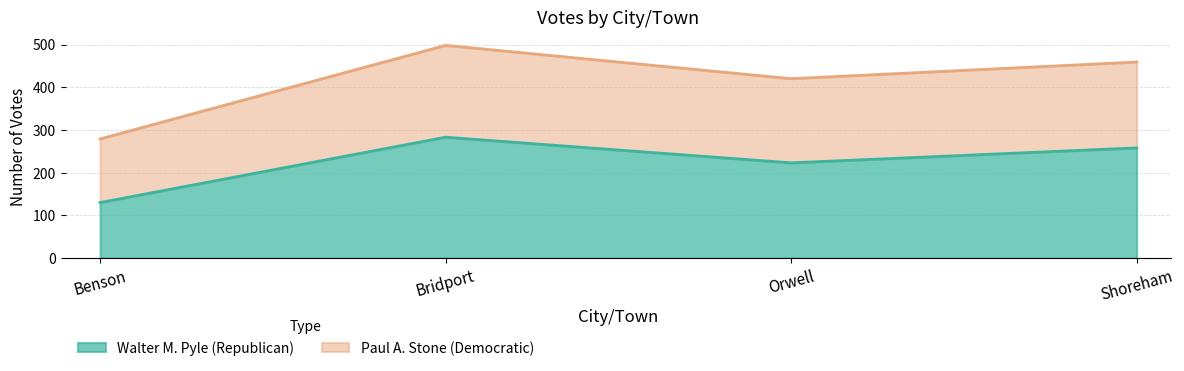

True or false: Walter M. Pyle (Republican) and Paul A. Stone (Democratic) intersect in this chart.

False